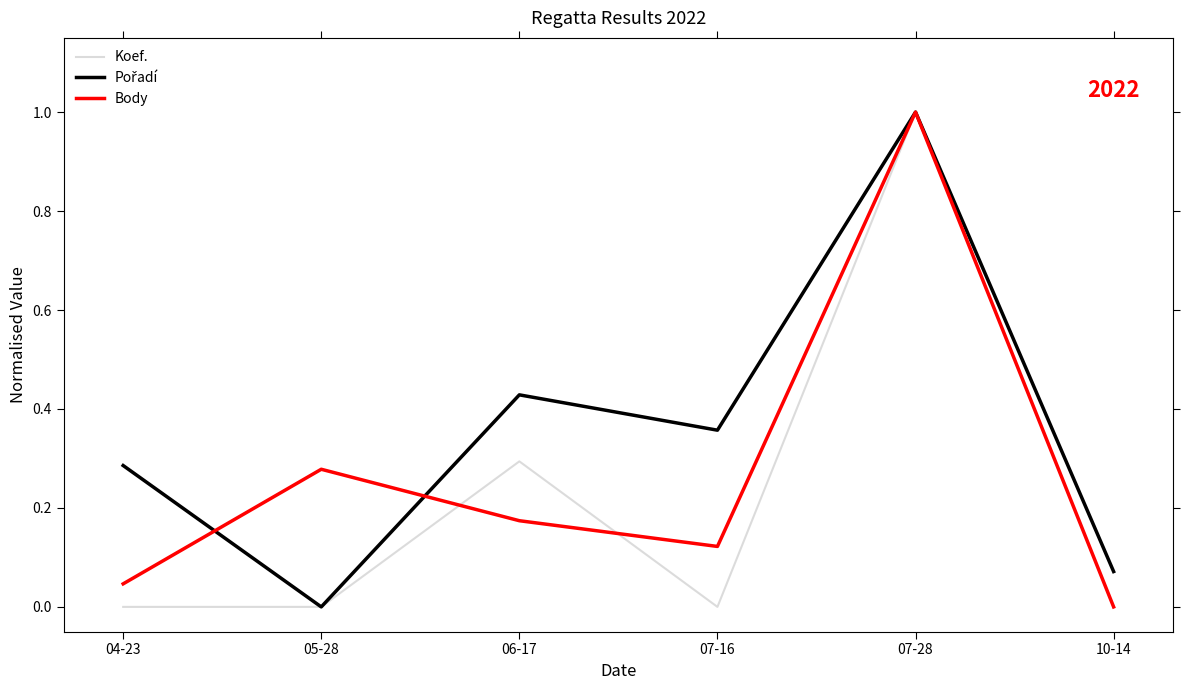

What position from the left is 07-28?

5